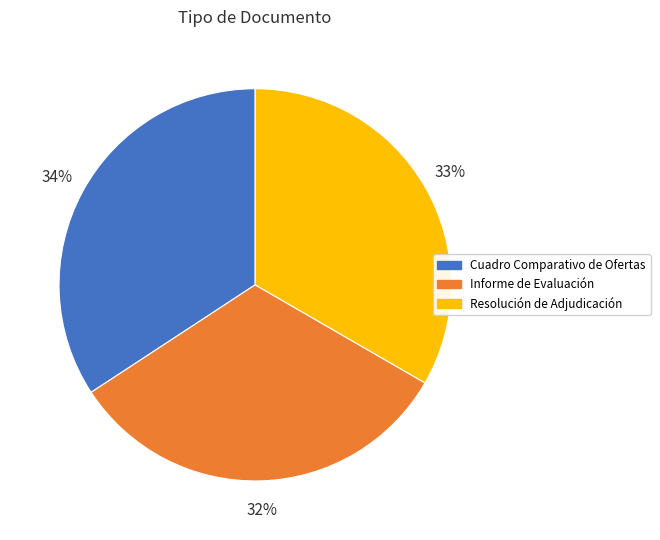

Rank the categories by value from lowest to highest.

Informe de Evaluación, Resolución de Adjudicación, Cuadro Comparativo de Ofertas